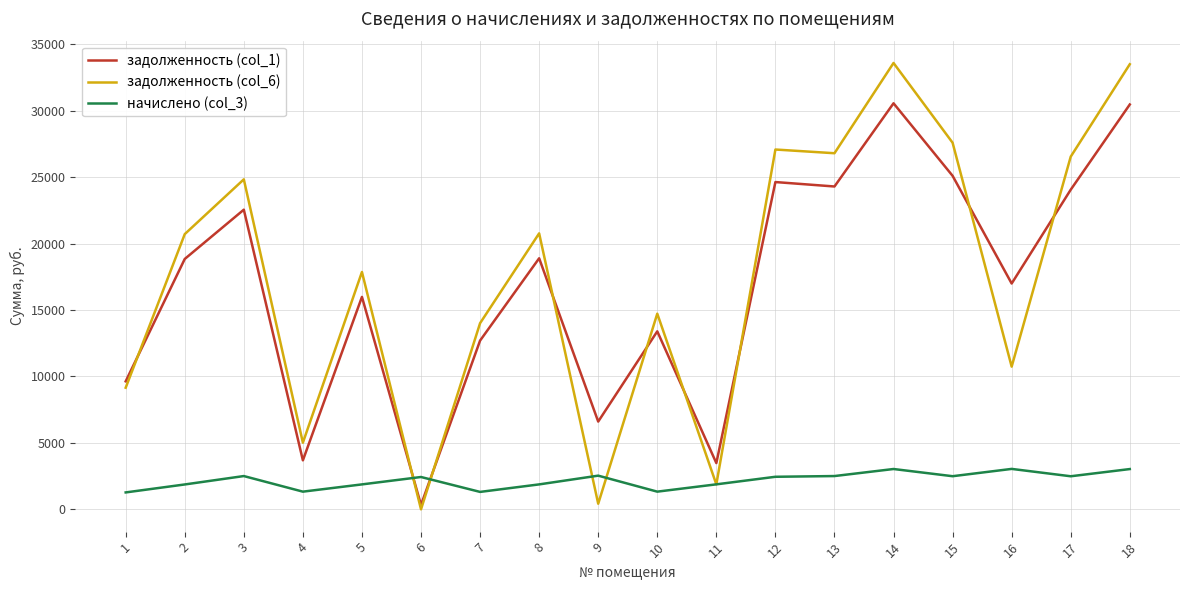

What is the difference between the second highest and second lowest values in the задолженность (col_6) series?

33083.9